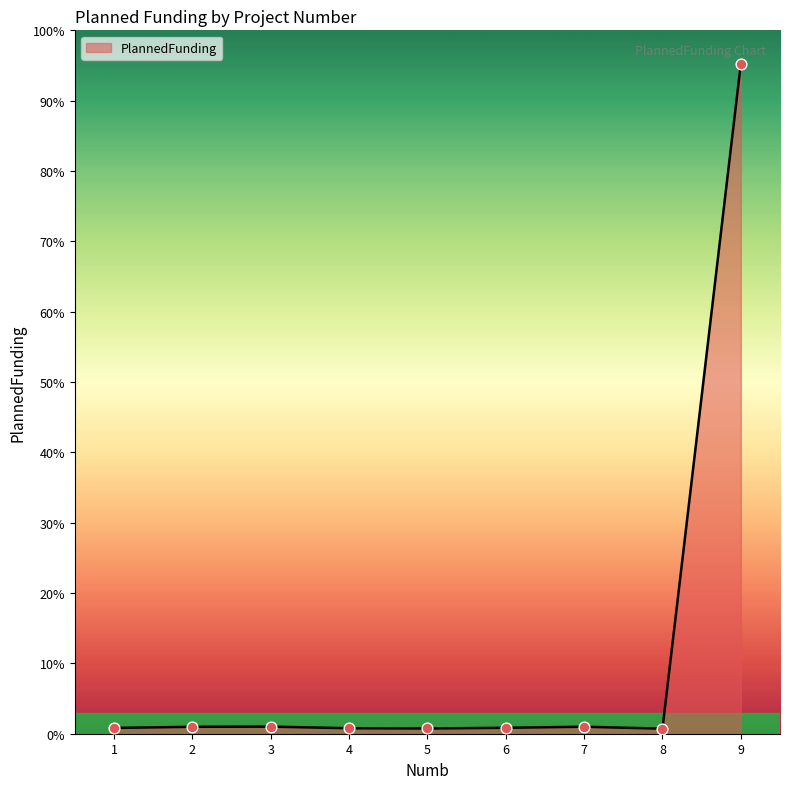

Is this an area chart (filled region under the line)?

Yes